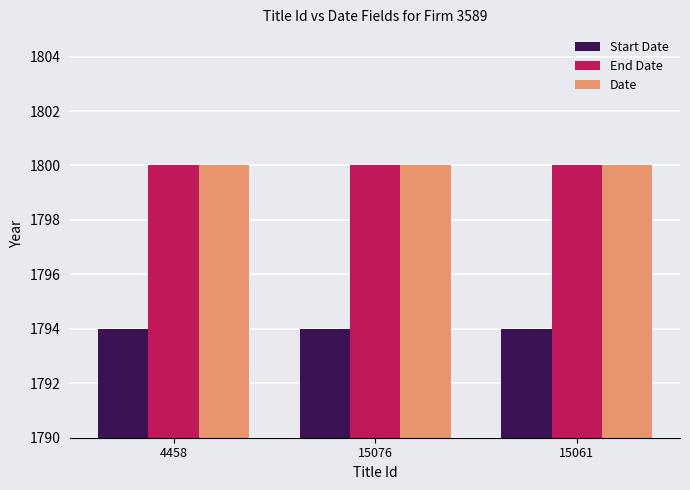

Is the value of End Date at 15061 greater than the value of Start Date at 4458?

Yes